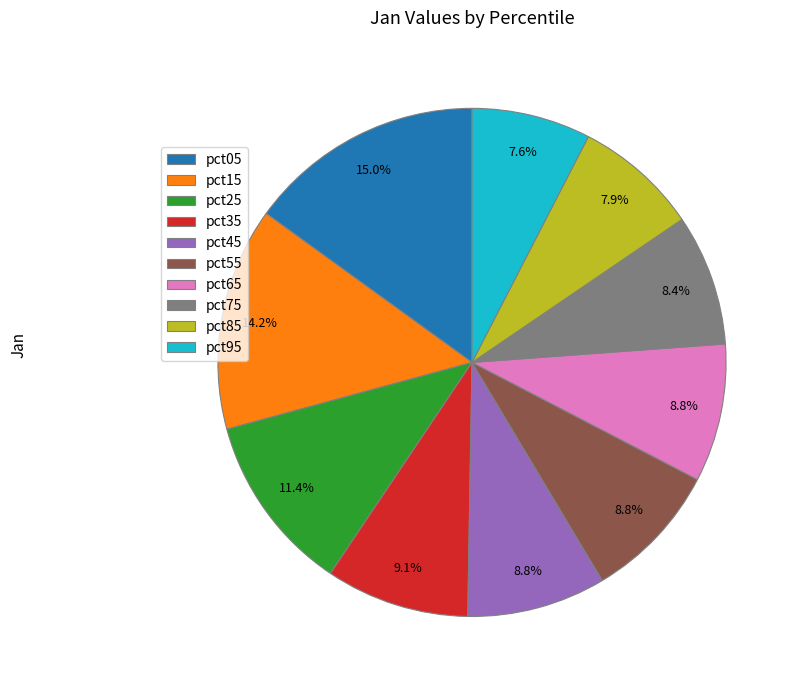

Which category has the biggest portion of the pie?

pct05